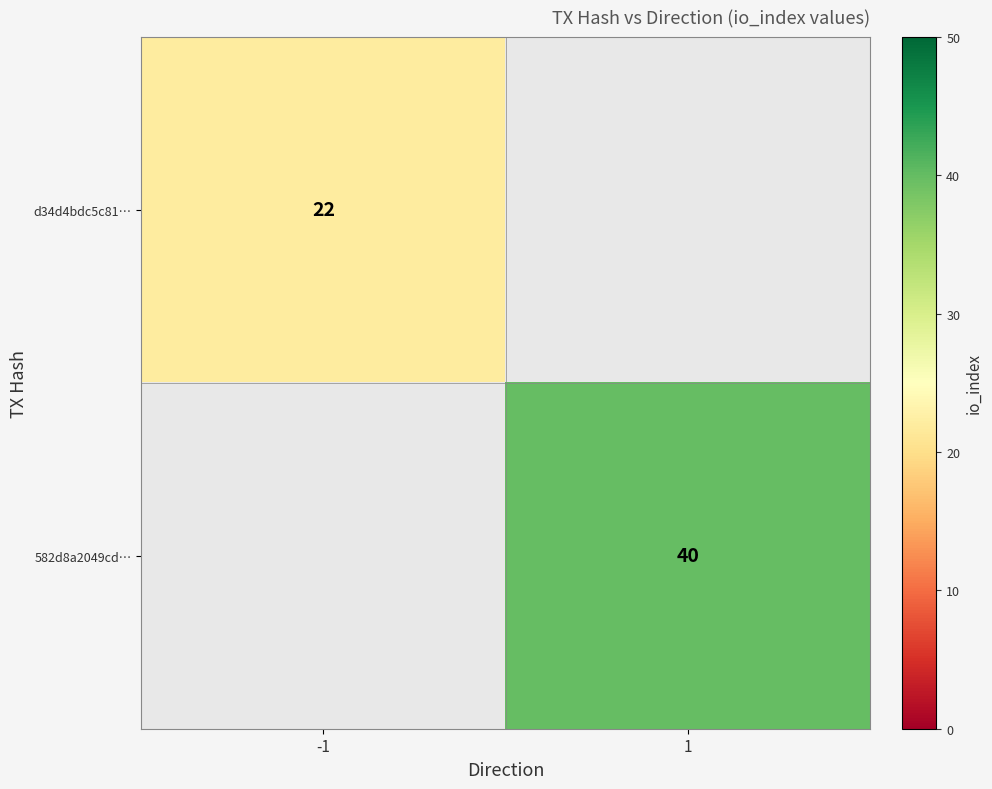

Is it true that 582d8a2049cd… equals 40 at 1?

True